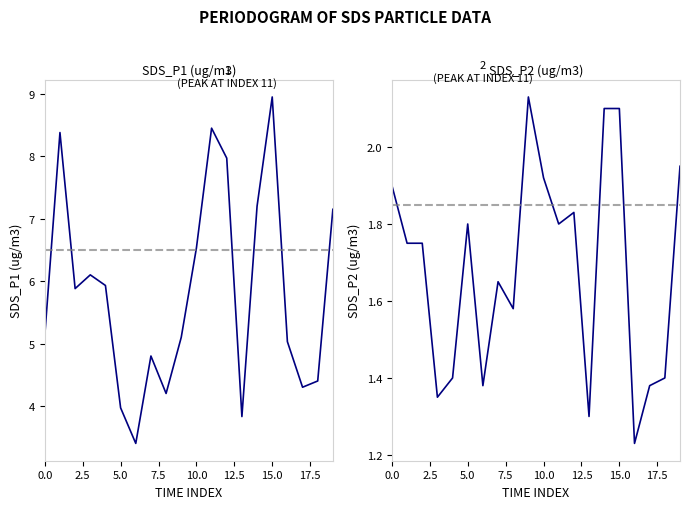

How many interior local peaks does the SDS_P1 series have?

5